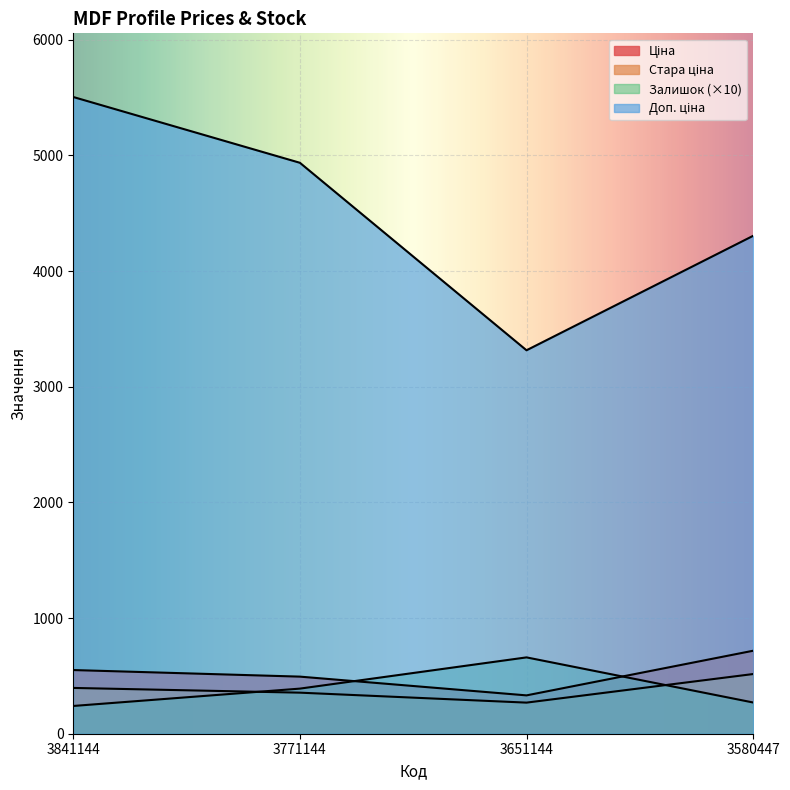

What is the total value across all series at 3841144?

6691.5